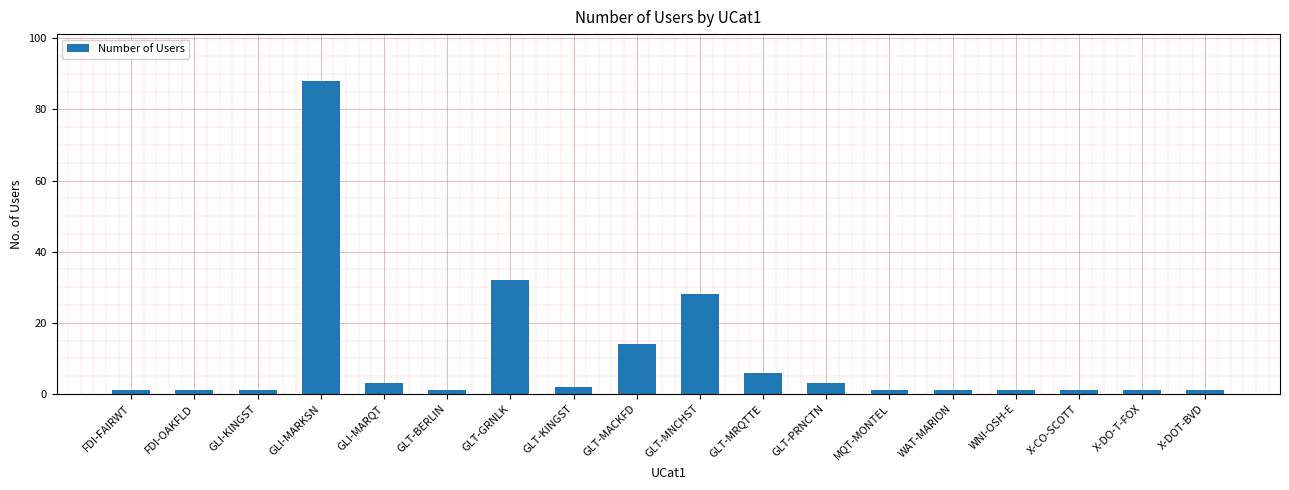

What is the value of the 1st bar from the left?

1